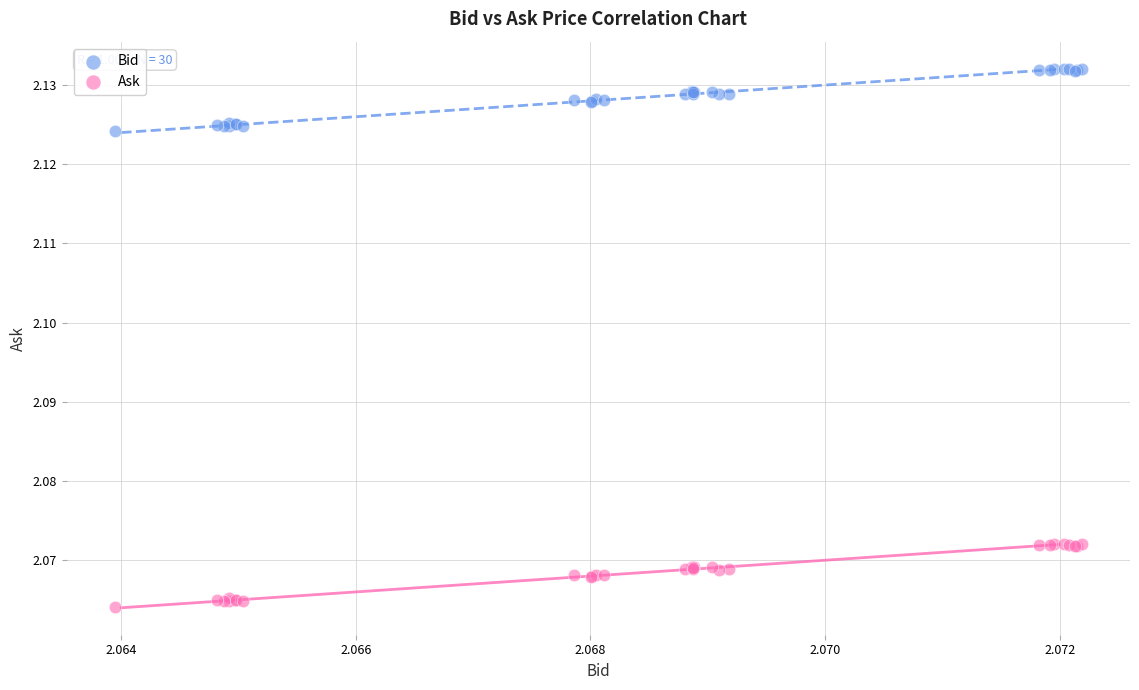

Which series reaches the maximum Y coordinate?

Bid